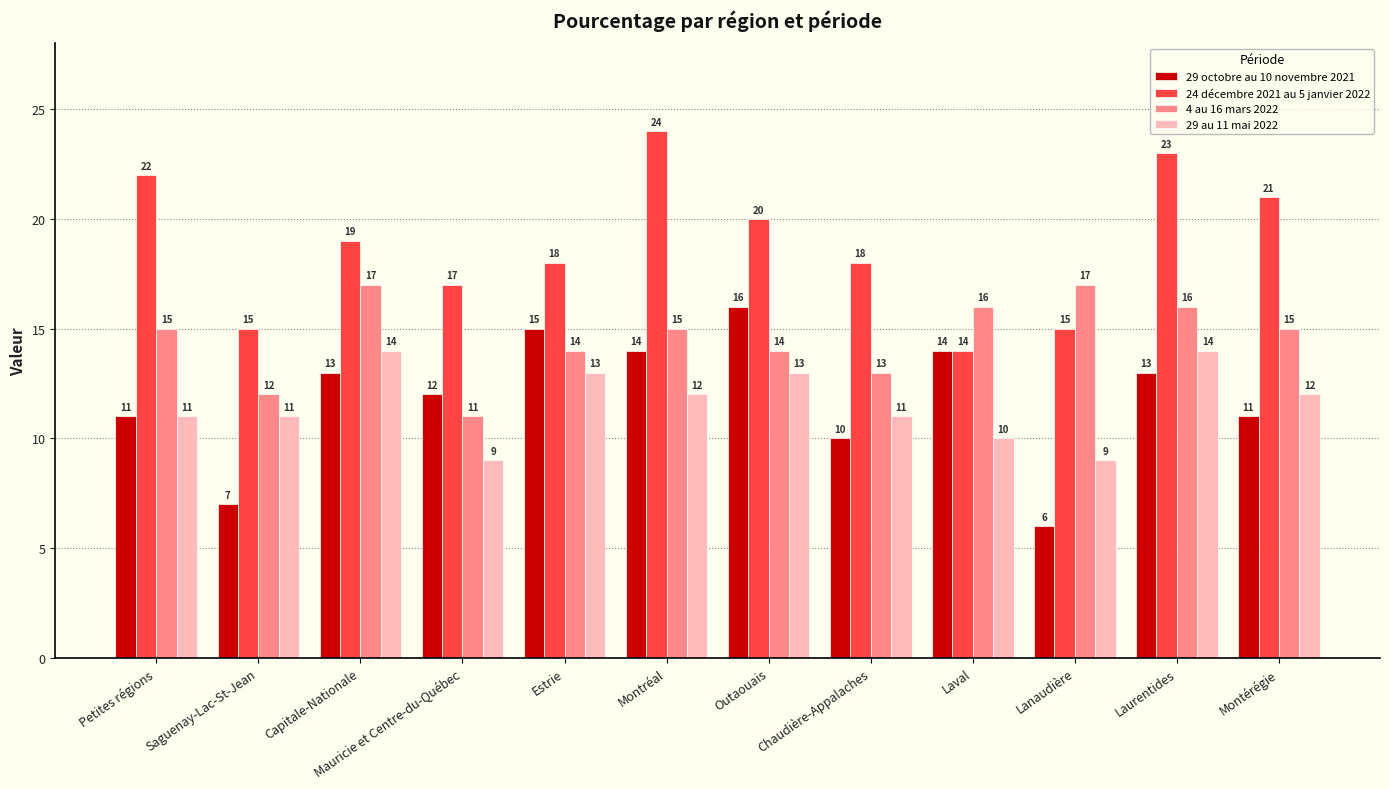

Are the bars grouped side by side (vs. stacked)?

Yes